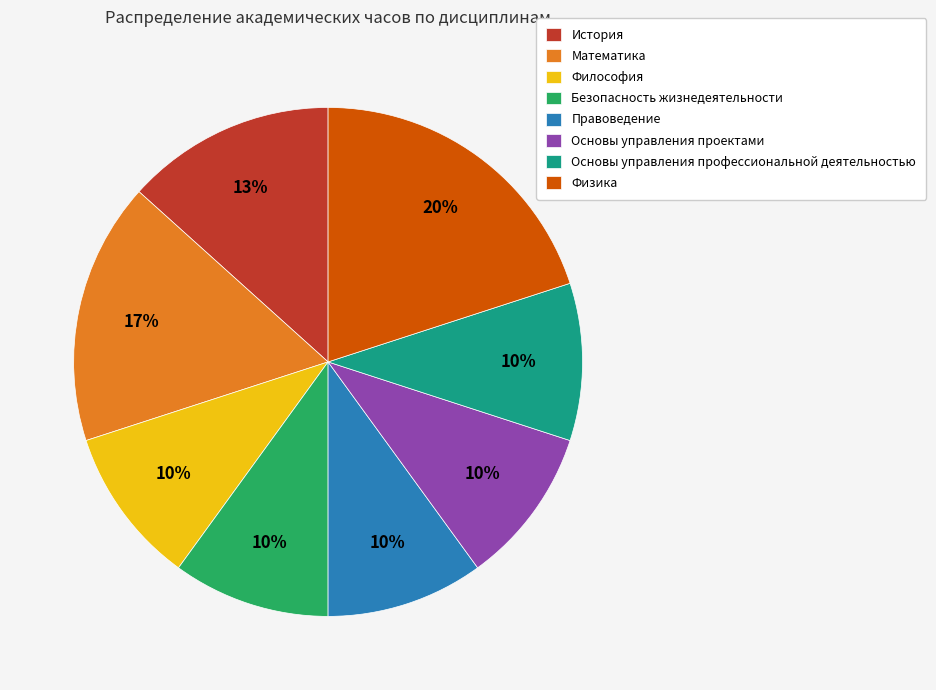

Between История and Математика, which is larger?

Математика